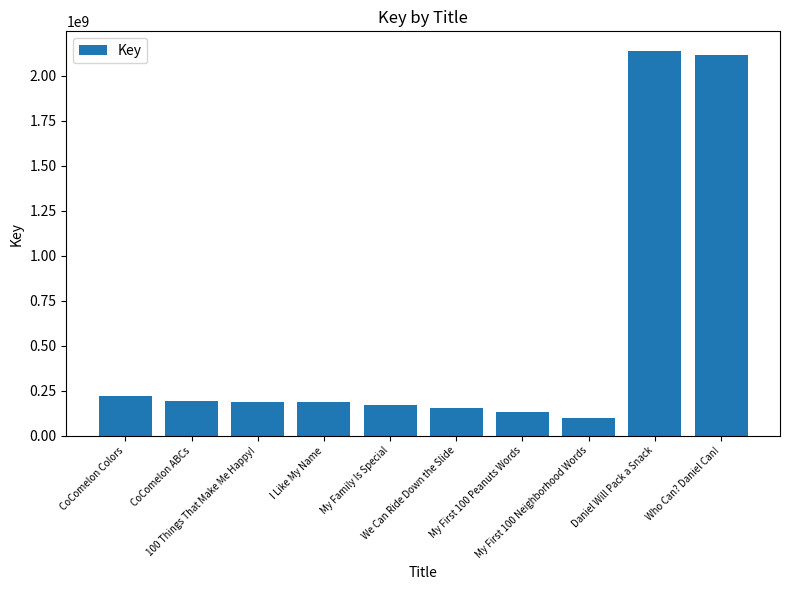

Which has a higher value, My First 100 Peanuts Words or CoComelon Colors?

CoComelon Colors